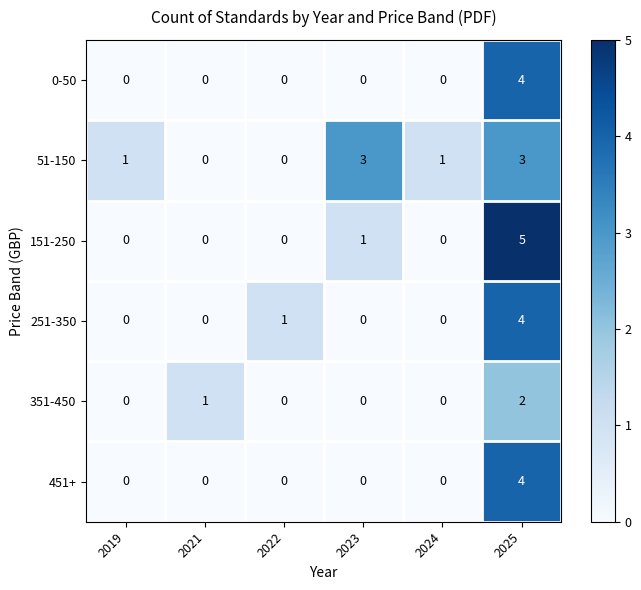

What is the difference between the maximum and minimum values in the 151-250 series?

5